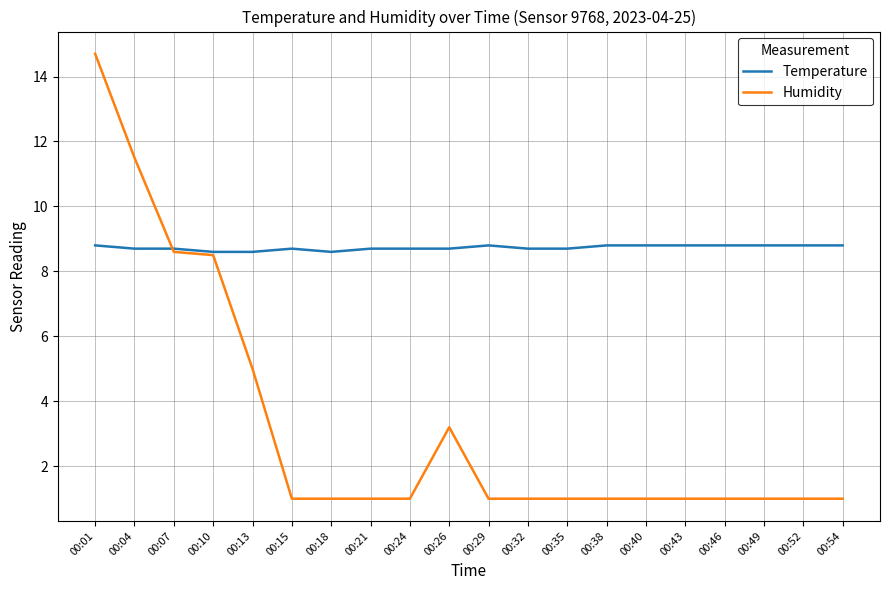

What is the highest value of the Temperature series?

8.8